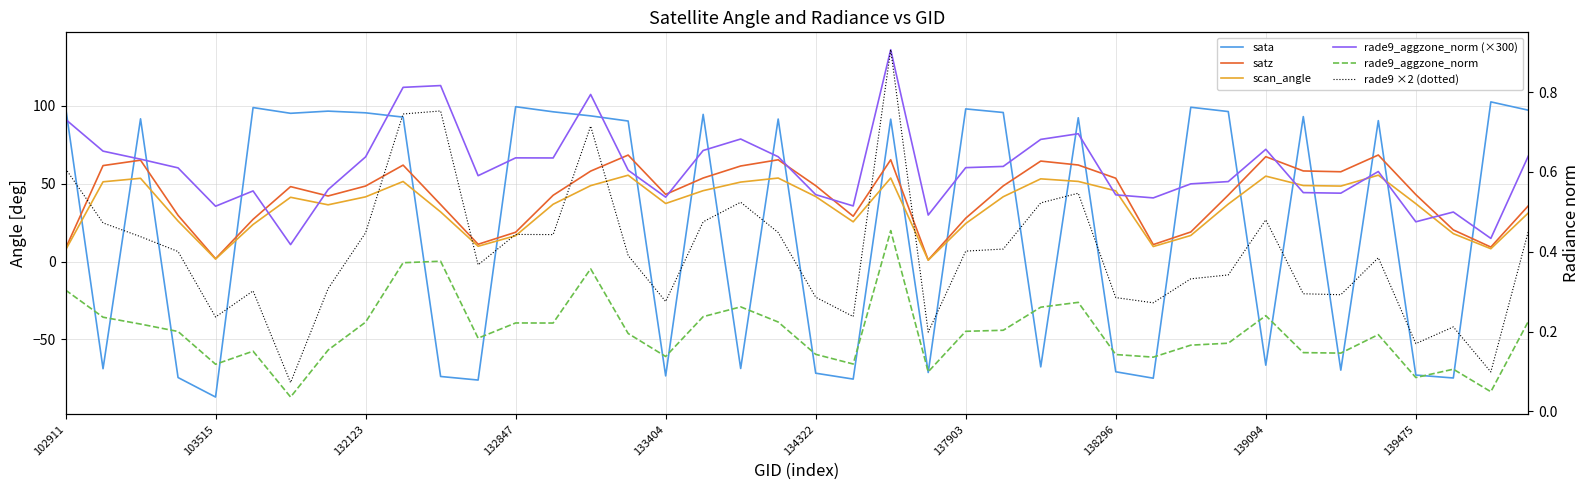

Does the chart display data point markers on the line(s)?

No